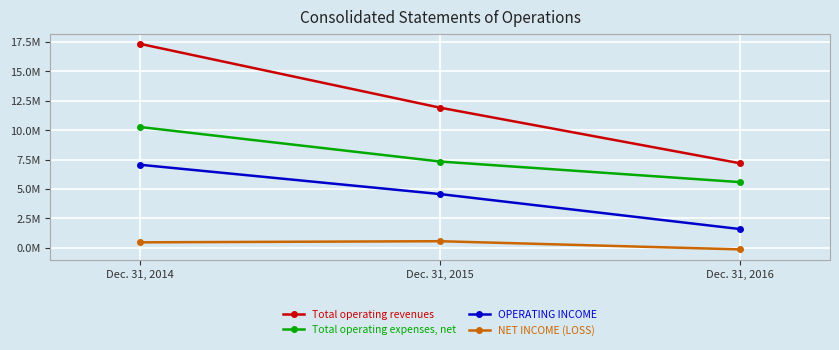

What are all the series names shown in the legend?

Total operating revenues, Total operating expenses, net, OPERATING INCOME, NET INCOME (LOSS)